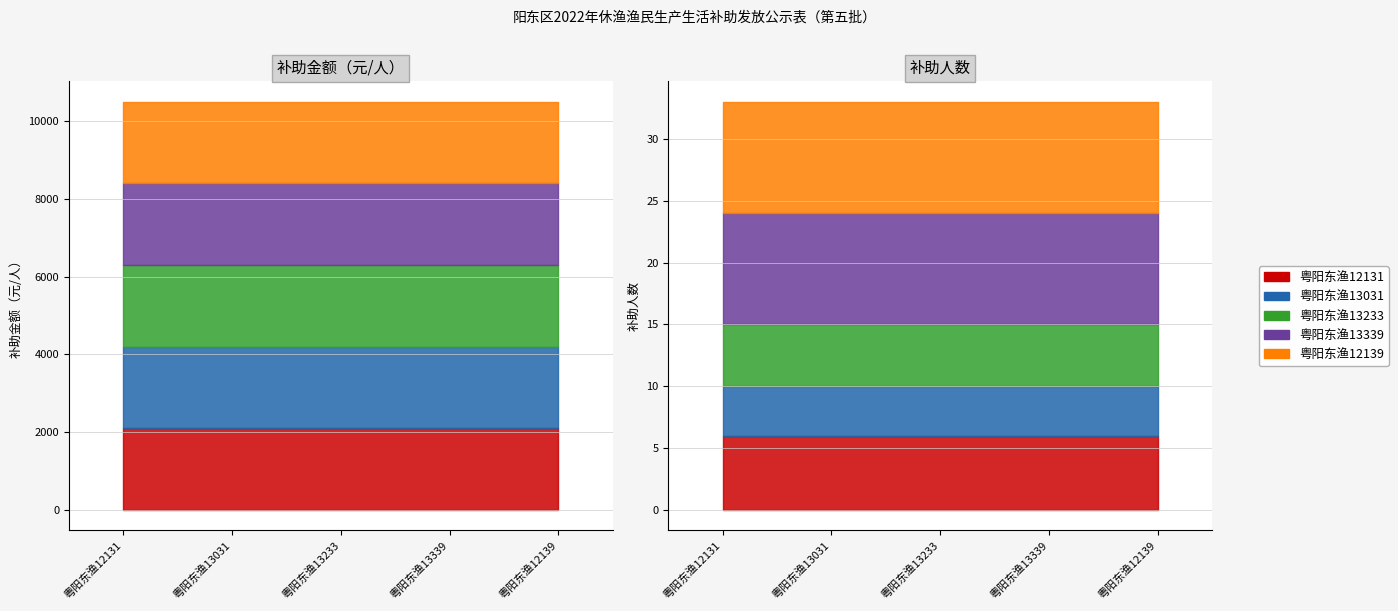

What is the value of the 粤阳东渔12131 point at the 1st from the left?

2100